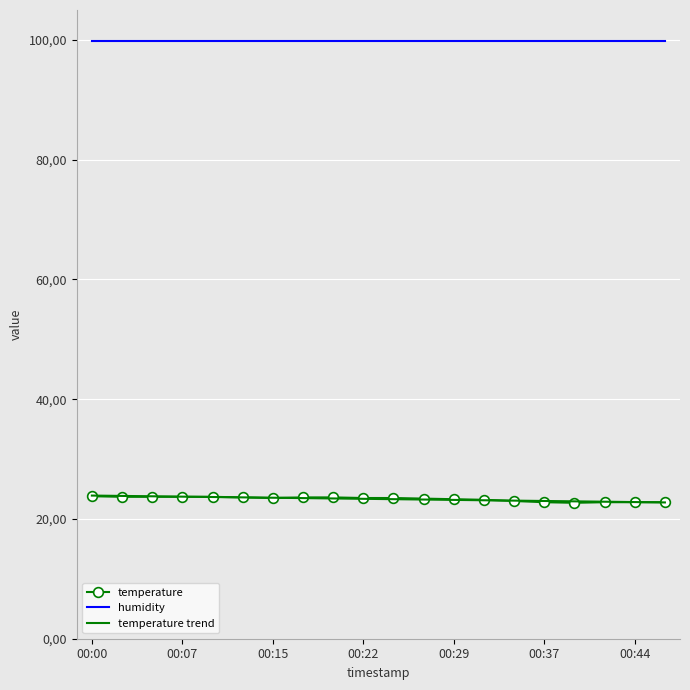

How many interior local valleys does the temperature series have?

2